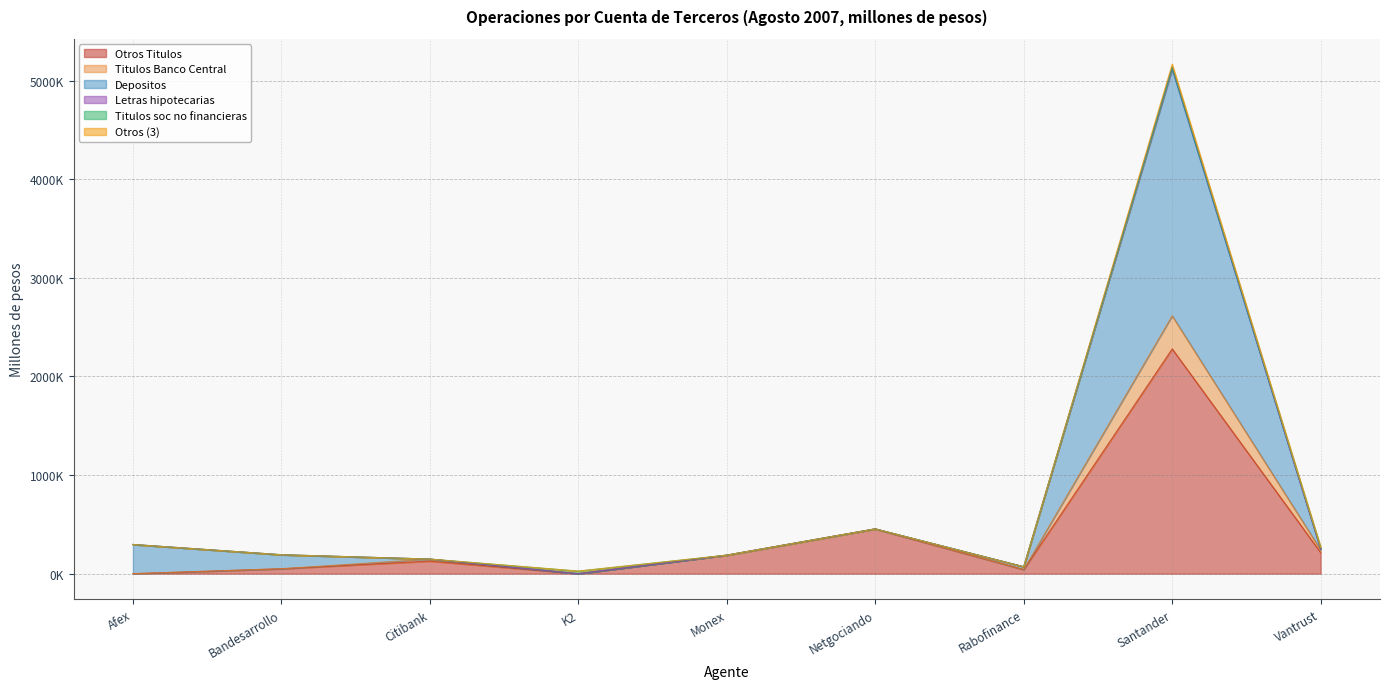

In Letras hipotecarias, how many points are lower than both neighbors (excluding endpoints)?

2